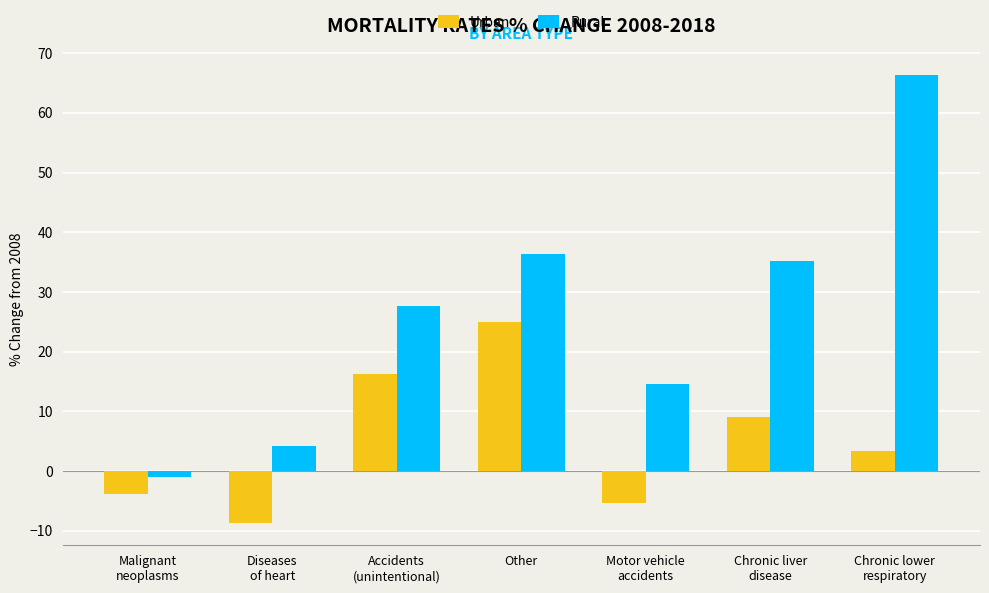

How many bars are there in each group?

2